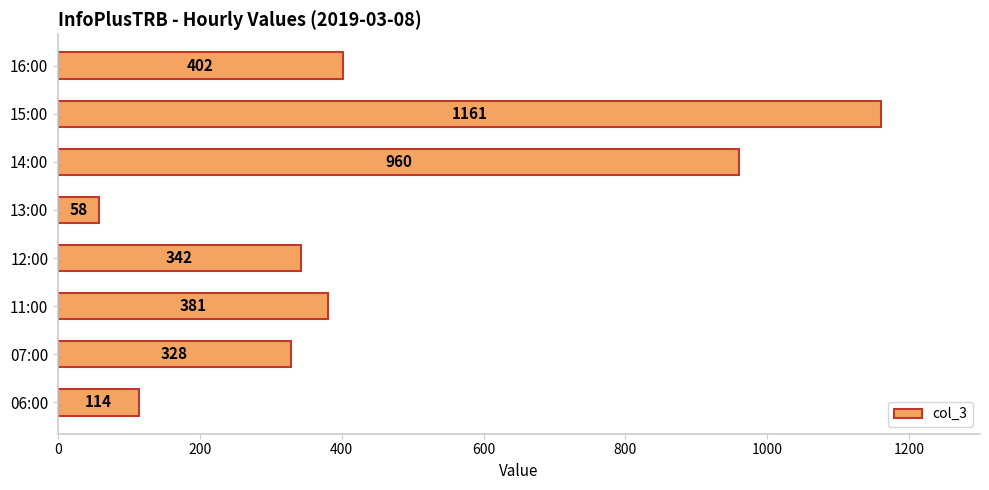

Does the chart contain any negative values?

No